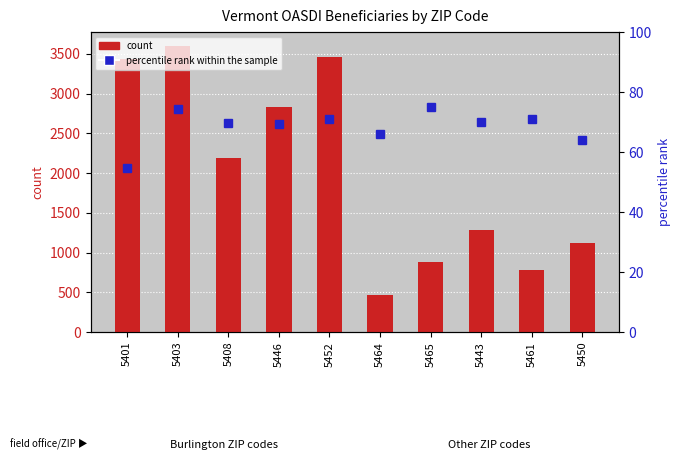

At which category is the sum across all series the highest?

5403